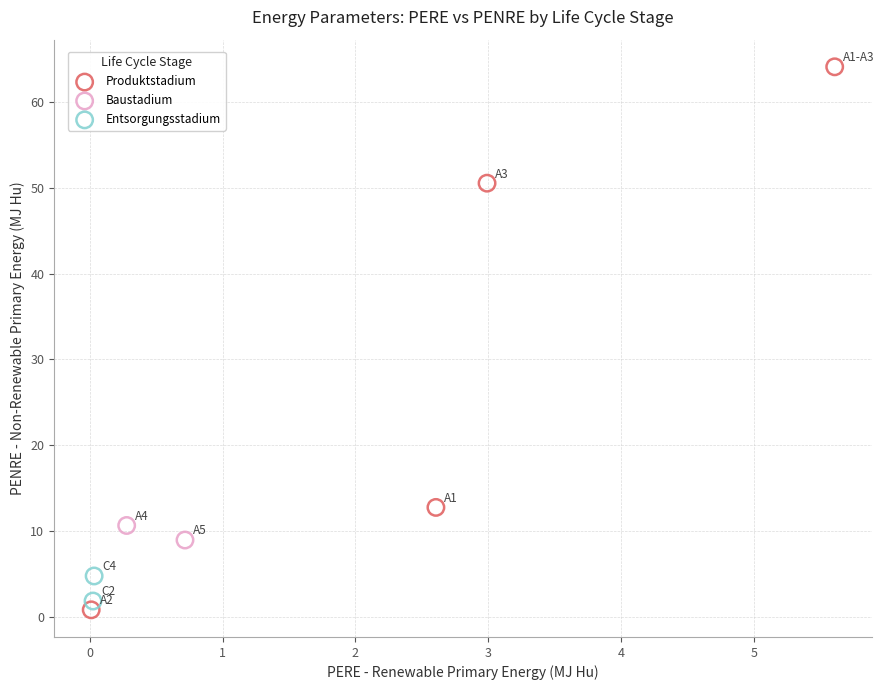

Which series has the largest Y range (max minus min)?

Produktstadium